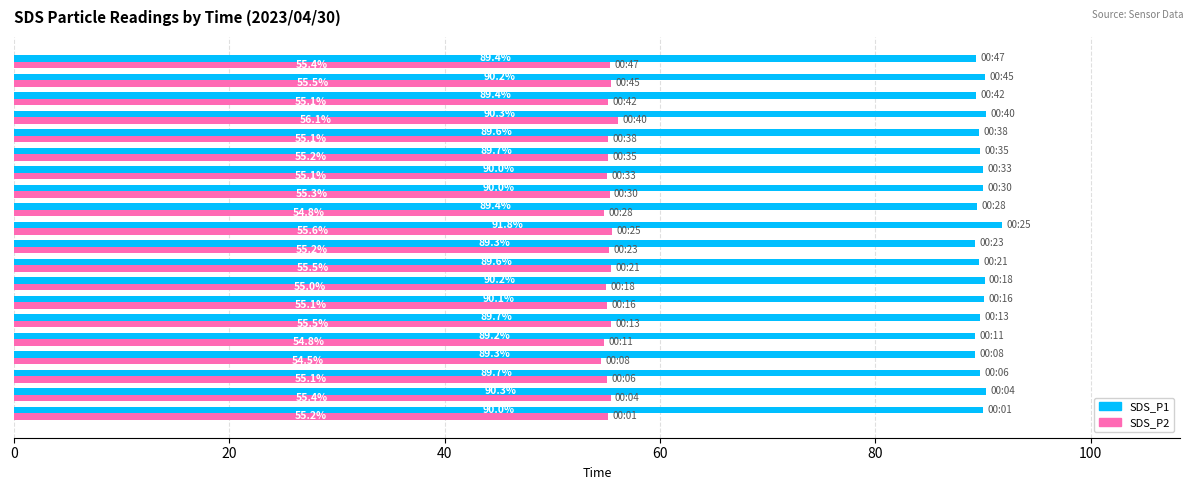

What is the average value of the SDS_P2 series?

55.2